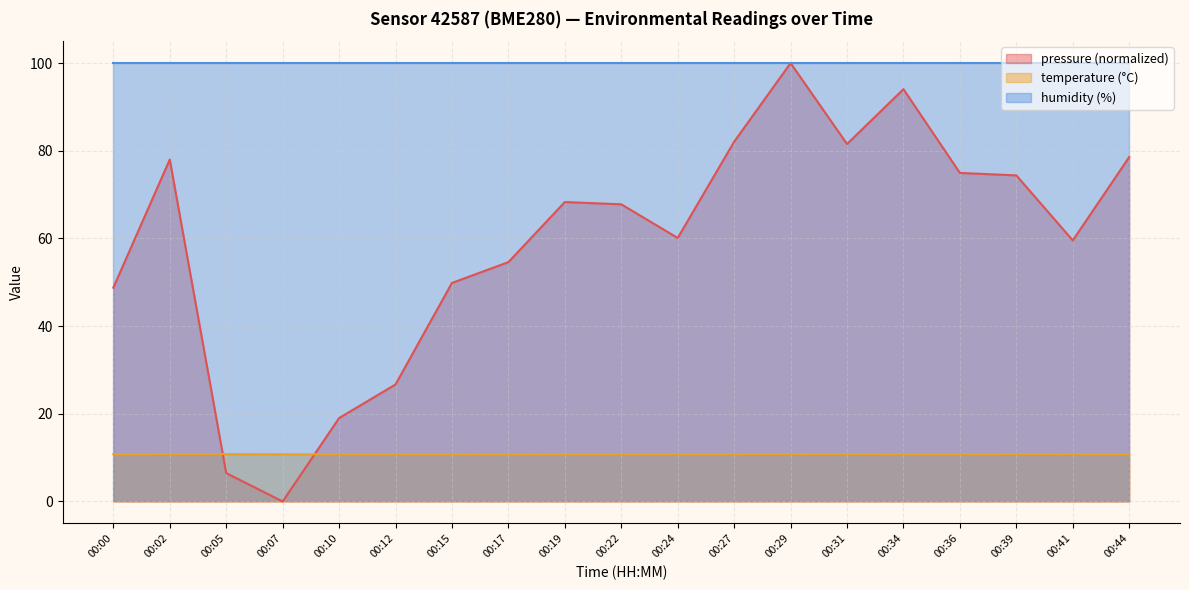

Which series has the largest total across all categories?

humidity (%)